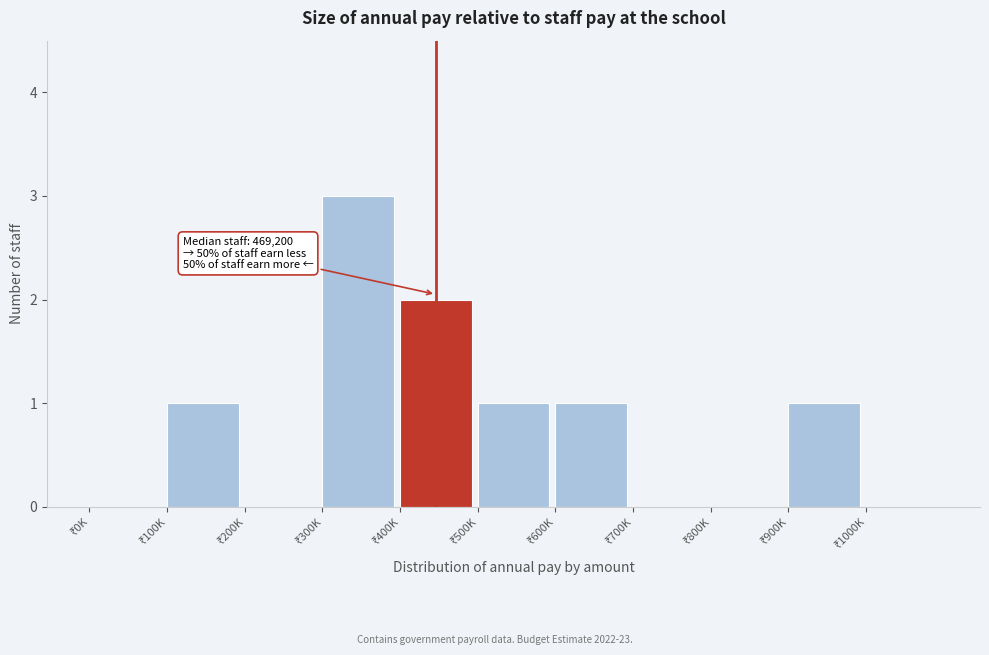

What is the greatest value displayed?

3